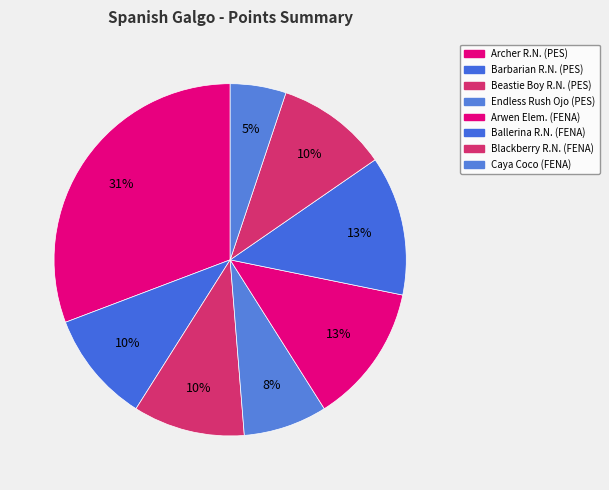

Which category has the smallest portion of the pie?

Caya Coco (FENA)